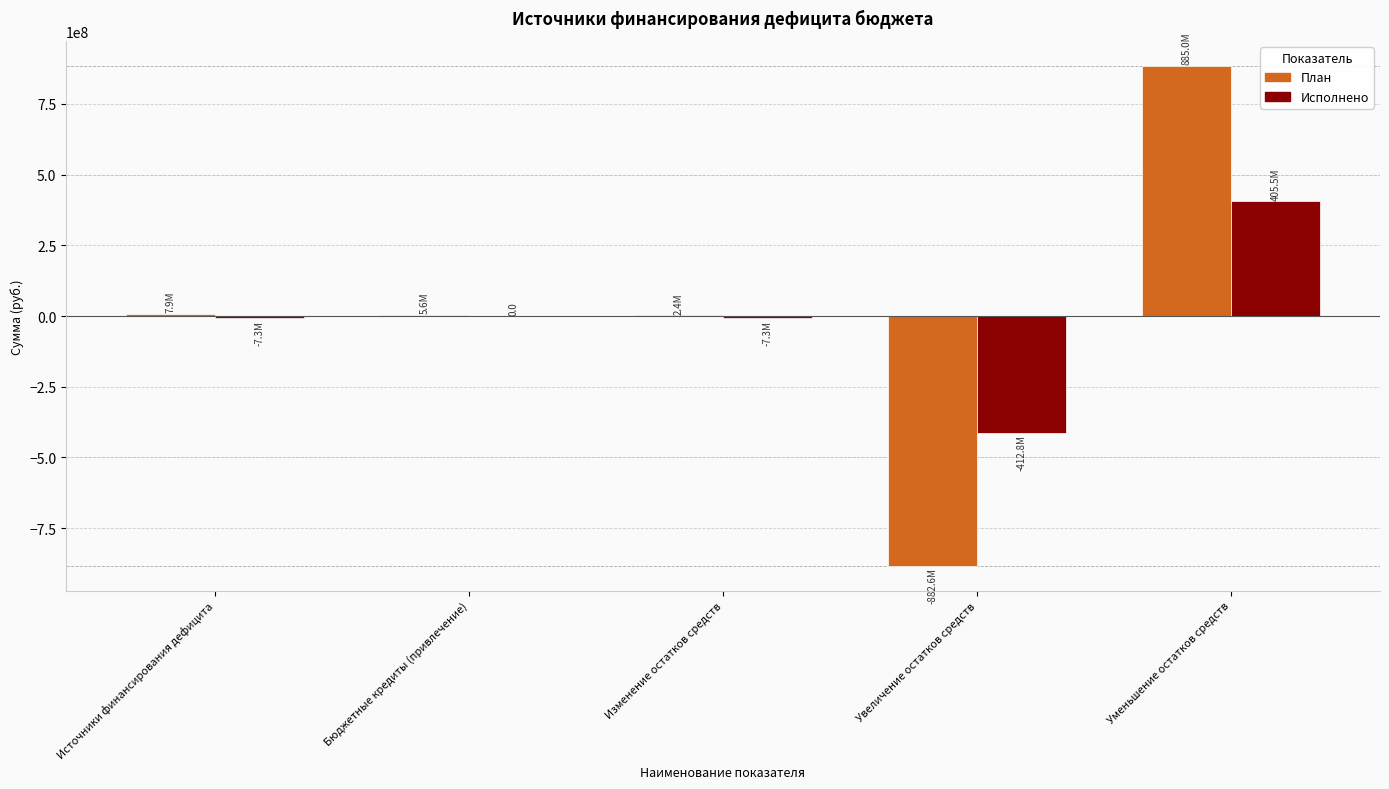

What is the maximum value for Исполнено?

405519660.2